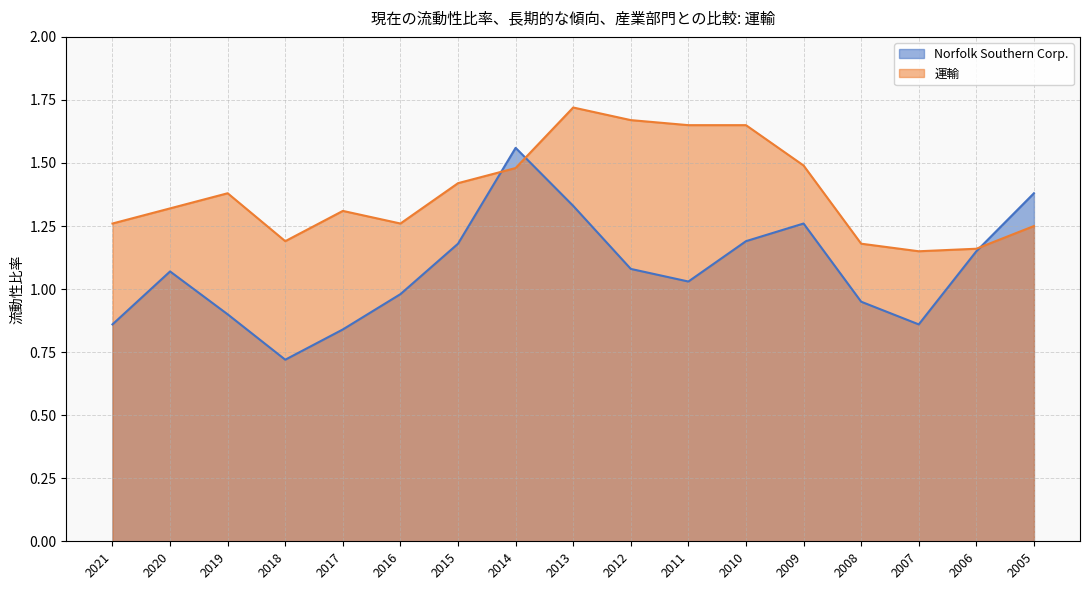

Which category has the highest value across all series?

2013